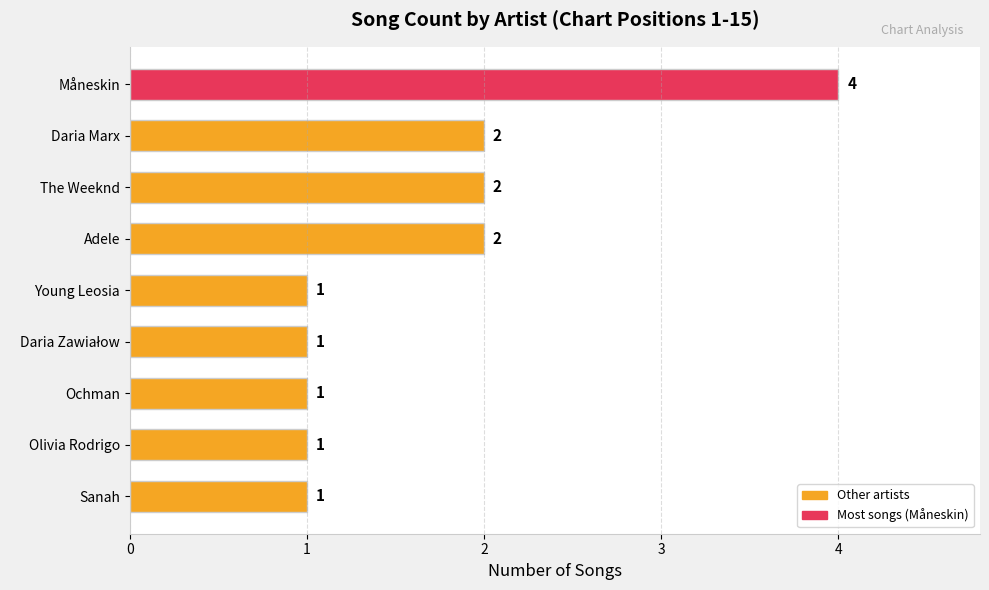

What is the difference between the maximum and minimum values?

3